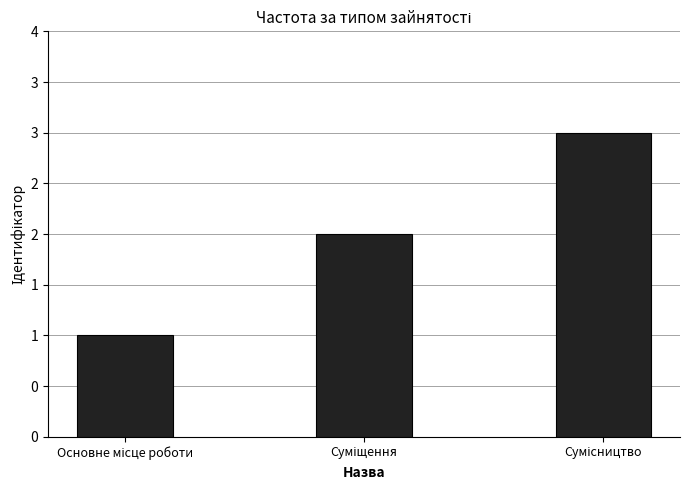

How many categories are shown in the chart?

3